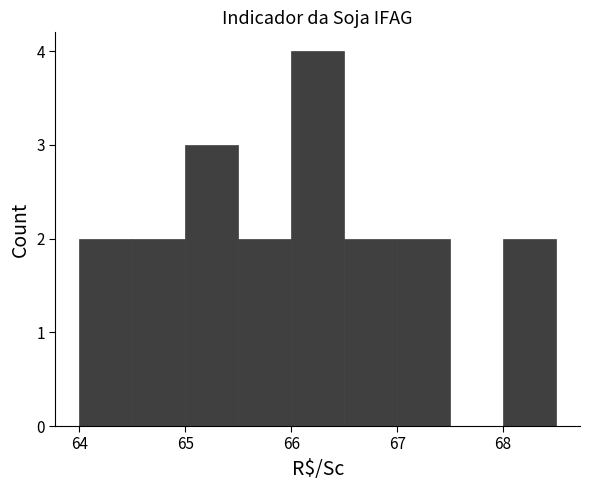

Reading left to right, list every bar in this chart as the range it spans on the x-axis followed by its height. The values are not printed on the chart, so give them approximately, as read against the axis.

64.0 to 64.5: 2
64.5 to 65.0: 2
65.0 to 65.5: 3
65.5 to 66.0: 2
66.0 to 66.5: 4
66.5 to 67.0: 2
67.0 to 67.5: 2
67.5 to 68.0: 0
68.0 to 68.5: 2